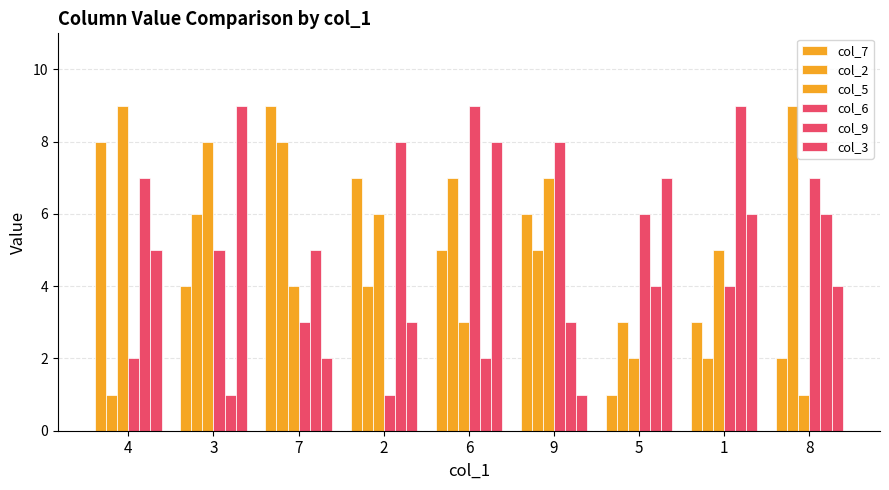

True or false: col_5 has a value of 3 at 6.

True